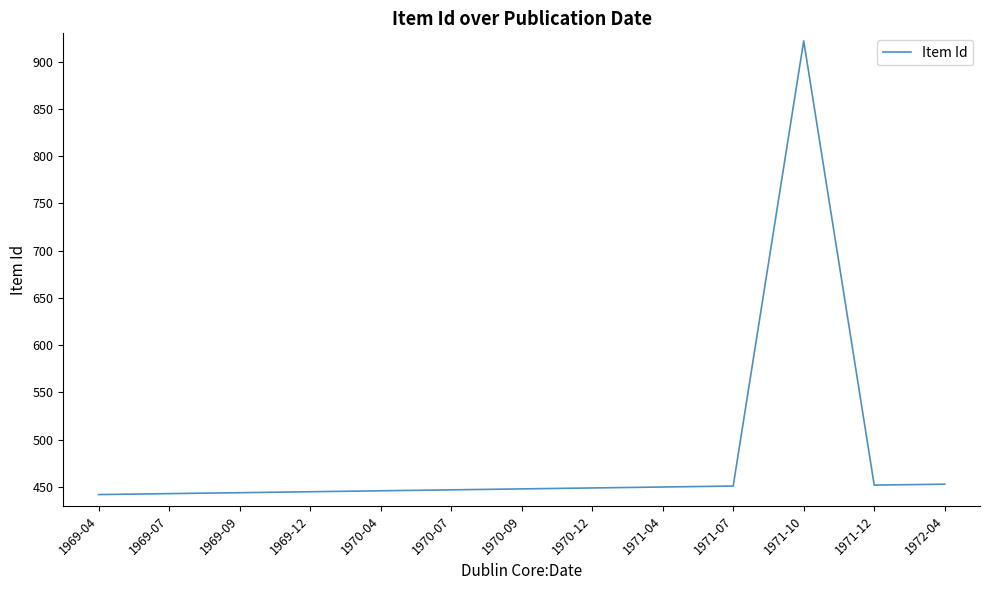

What is the greatest value displayed?

922